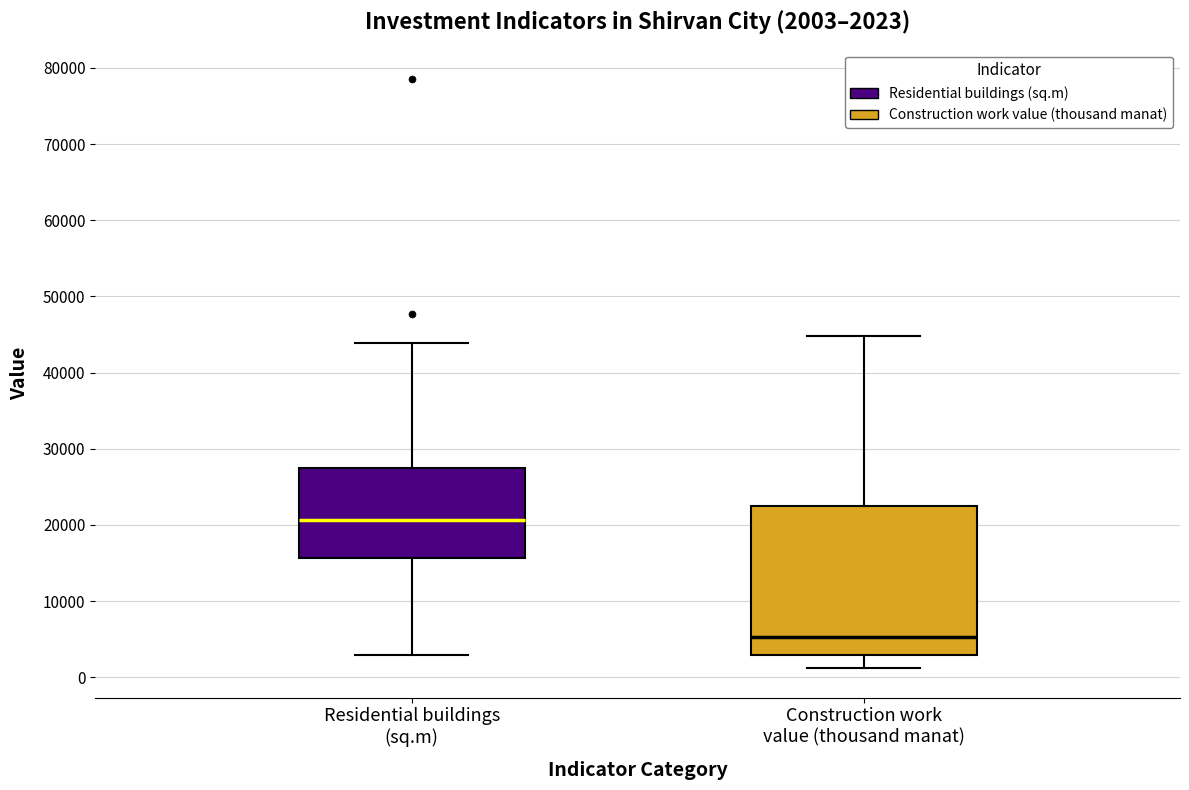

Comparing the boxes themselves (not the whiskers), which one is the tallest?

Construction work value (thousand manat)